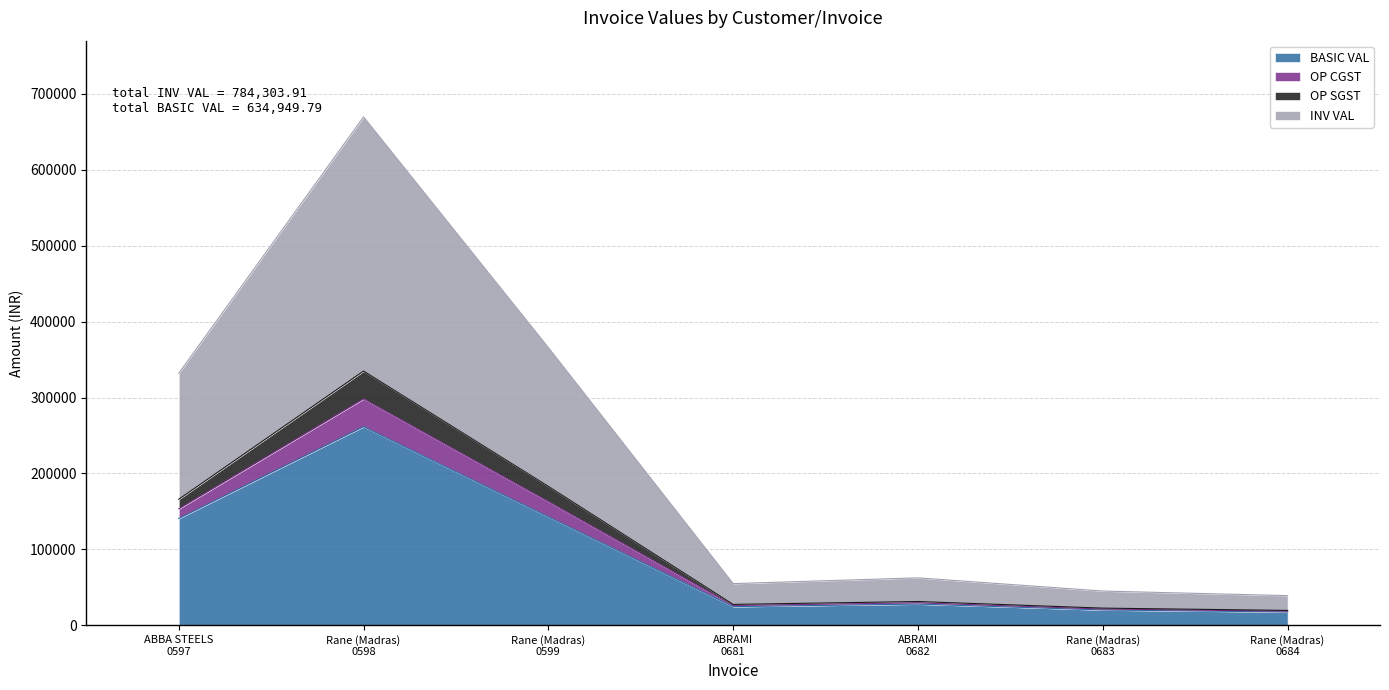

At how many categories does at least one series exceed 406206?

1